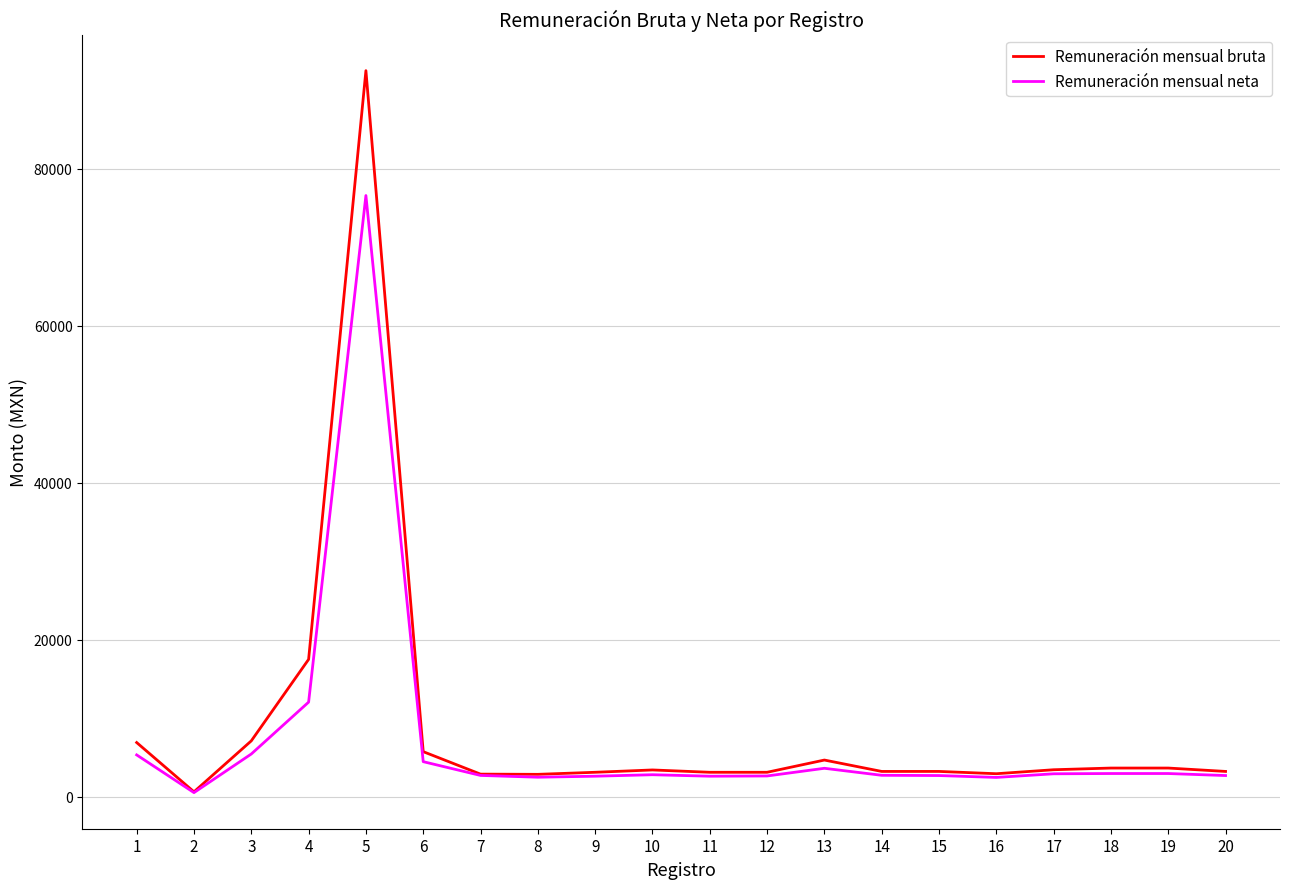

The value of Remuneración mensual neta at 15 is 2700.3. True or false?

True